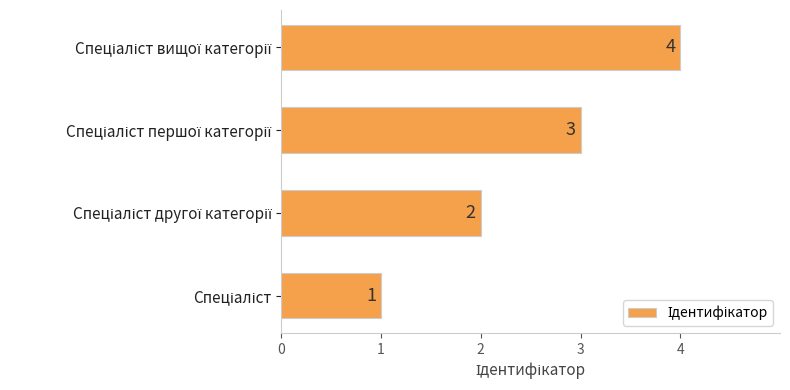

How many data points are less than 3?

2